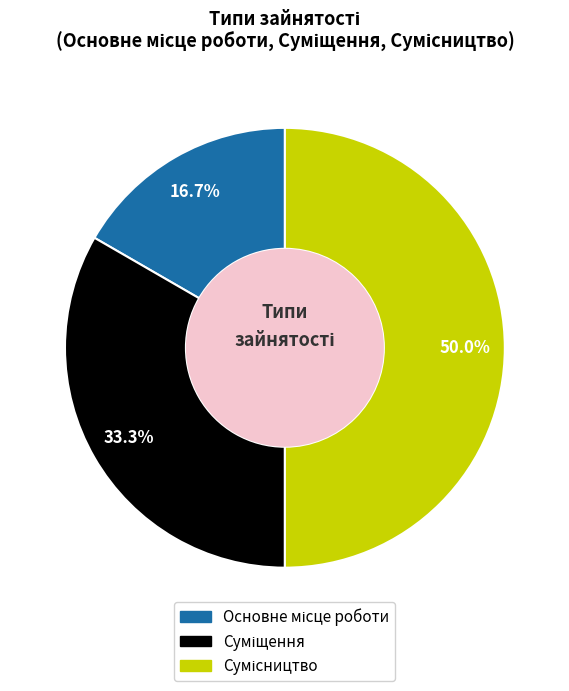

Which category has the biggest portion of the pie?

Сумісництво